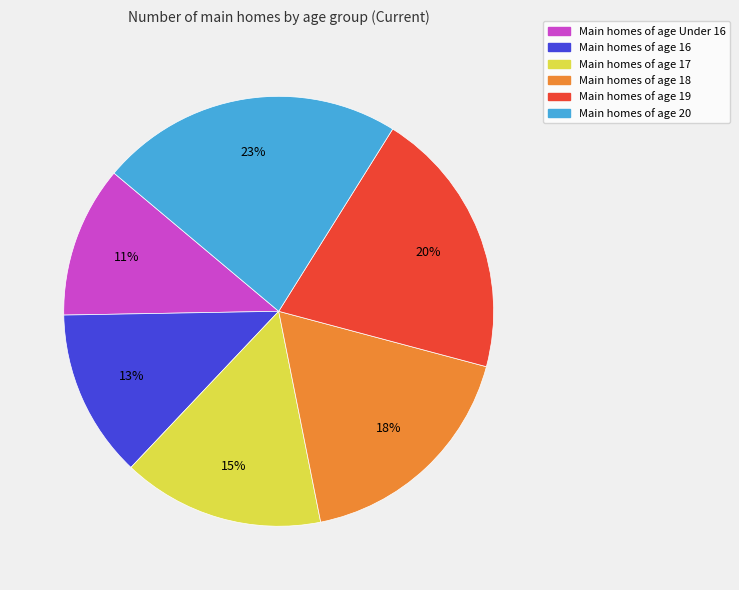

To the nearest percent, what is the average slice percentage?

17%